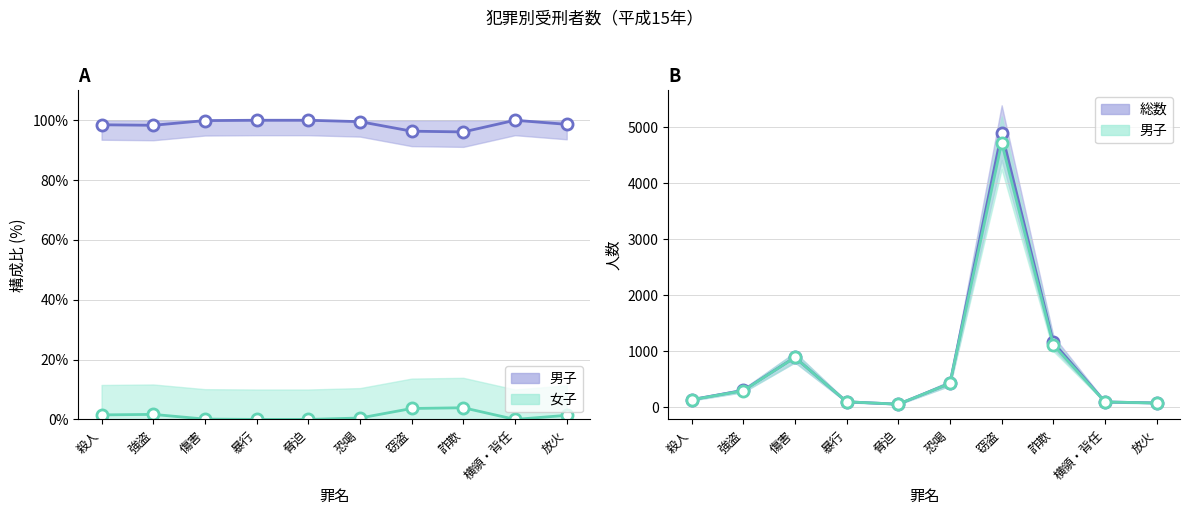

What is the label of the 6th point from the left?

恐喝